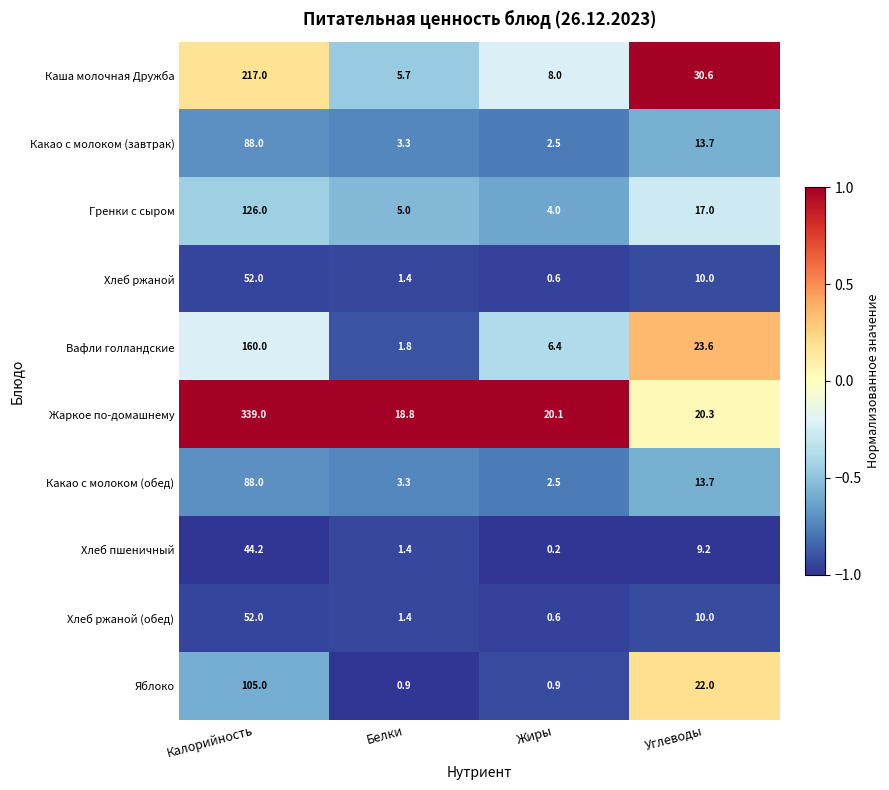

What is the spread (max minus min) of values at Углеводы?

21.4